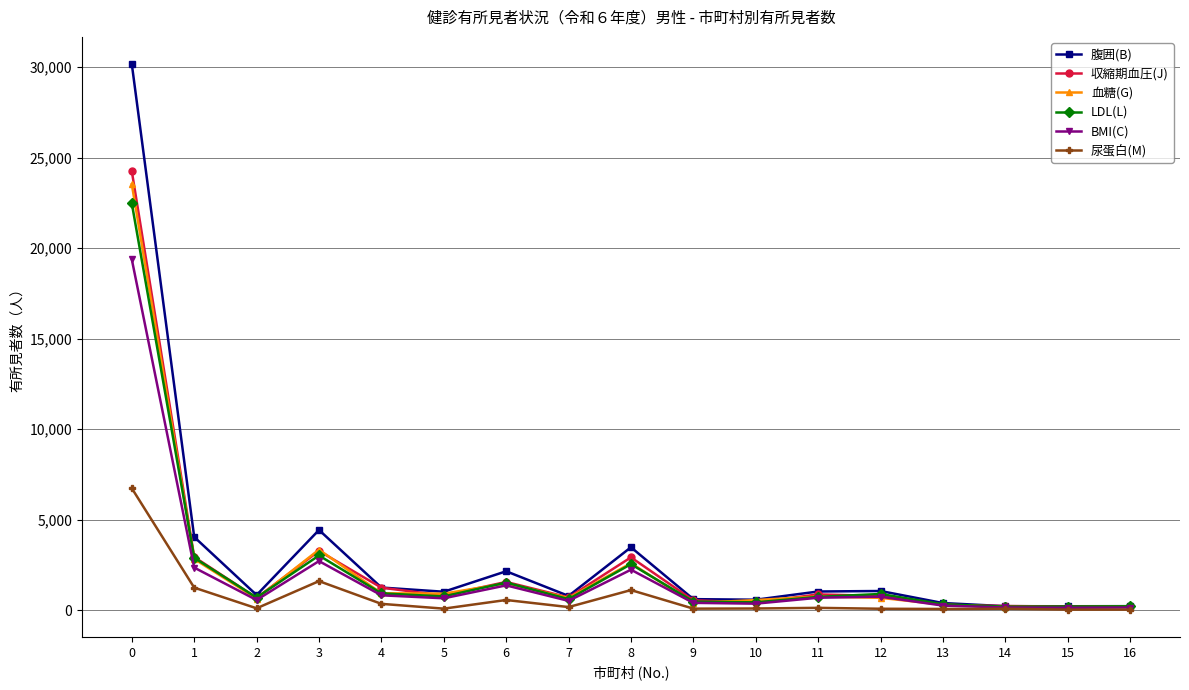

What are all the series names shown in the legend?

腹囲(B), 収縮期血圧(J), 血糖(G), LDL(L), BMI(C), 尿蛋白(M)